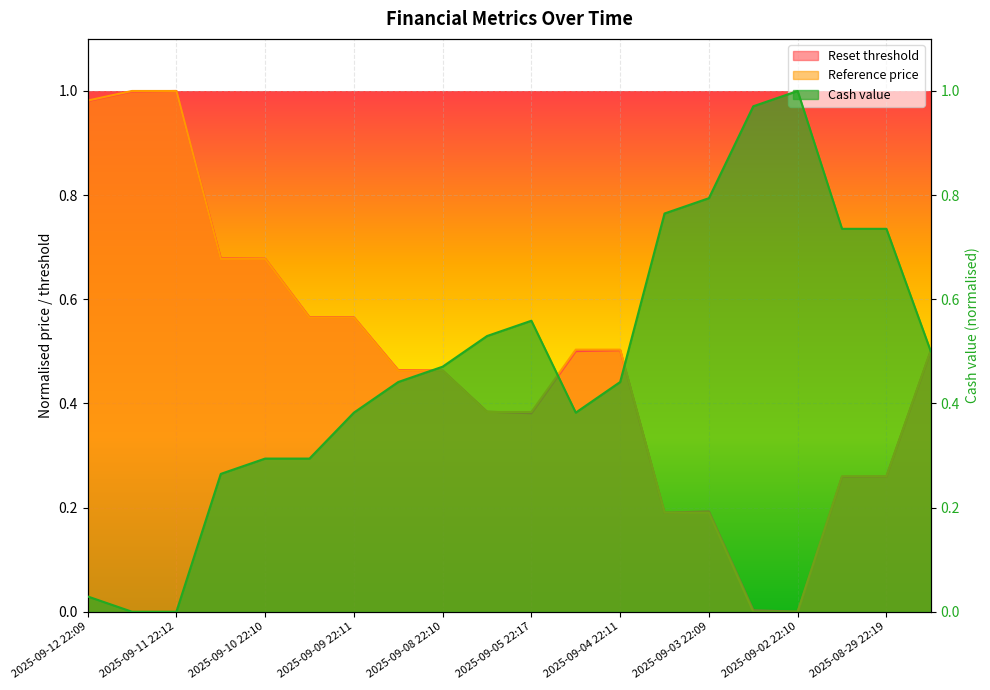

What is the difference between the second highest and second lowest values in the Cash value series?

1.0